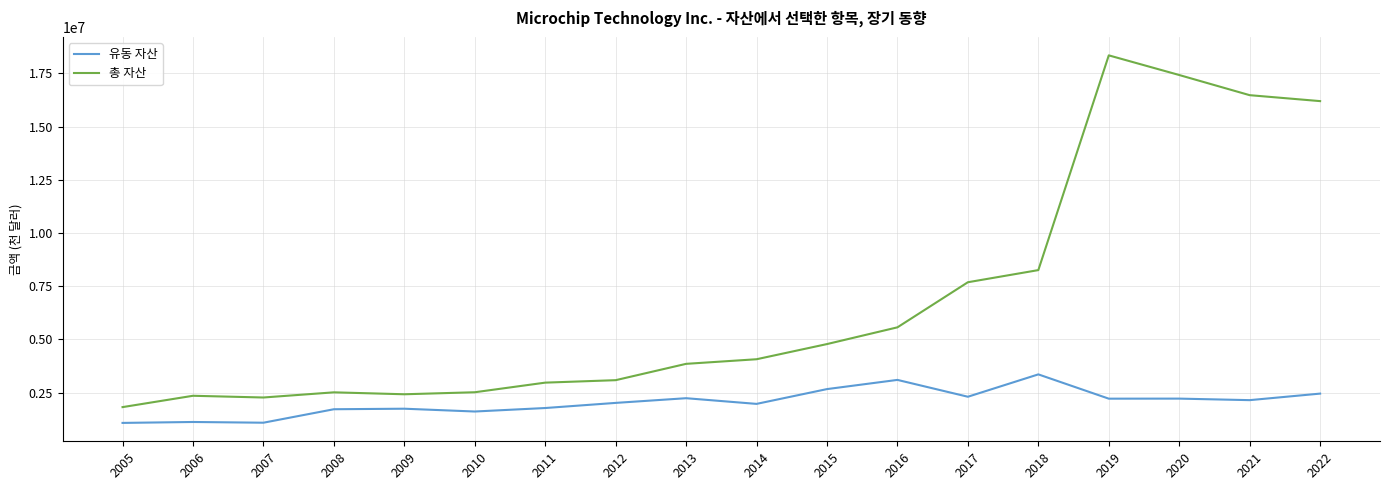

What is the minimum value shown in the chart?

1075348